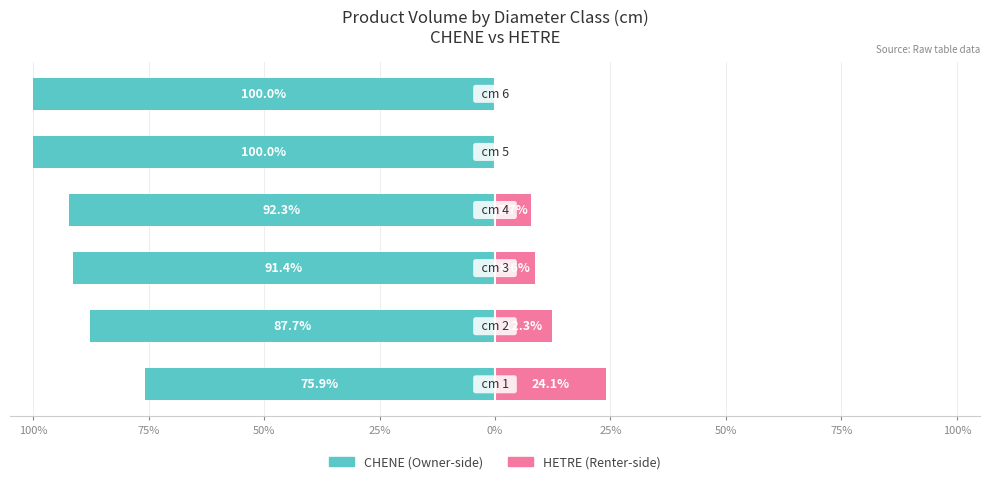

How many data points in HETRE are less than 8?

3